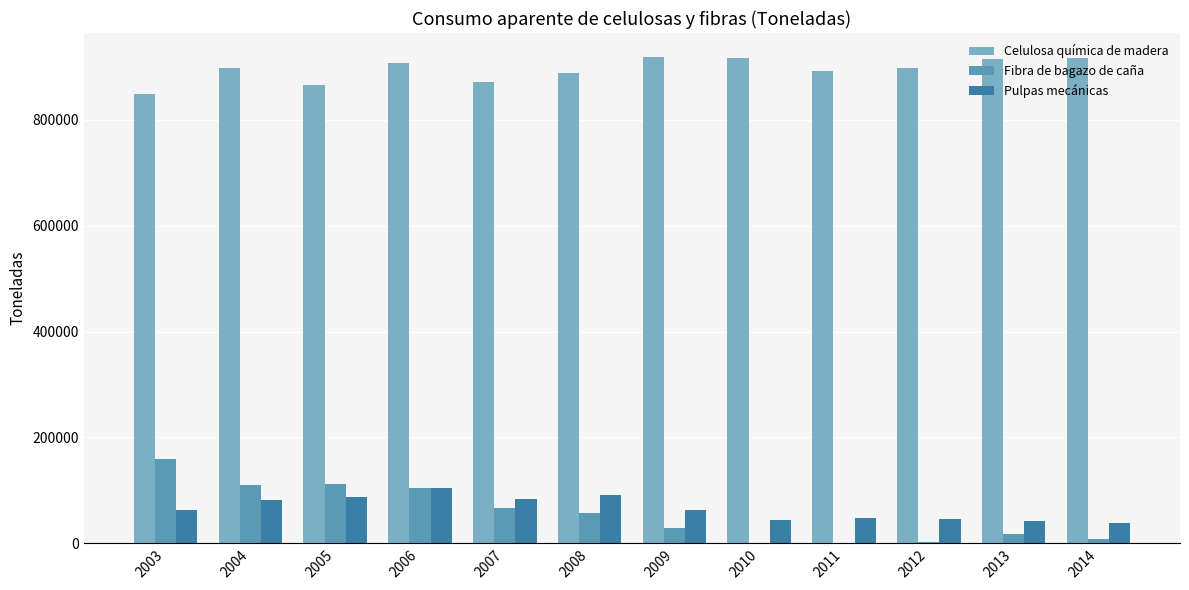

What is the difference between the Fibra de bagazo de caña values at 2003 and 2006?

55947